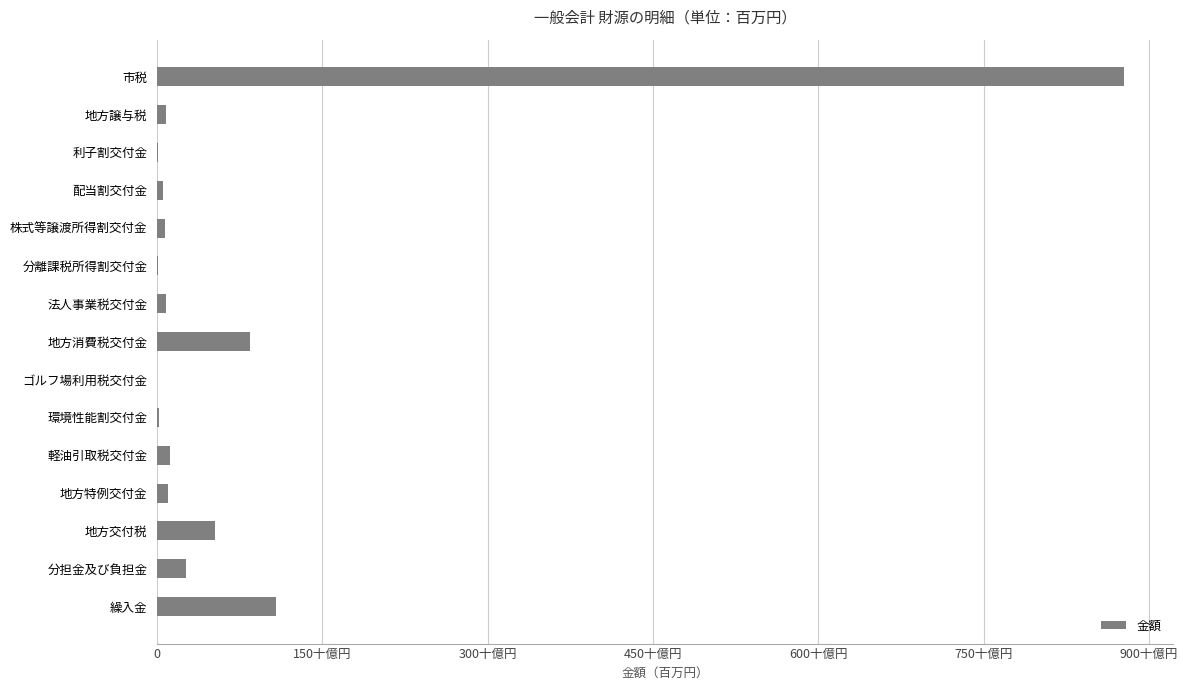

Are the bars horizontal?

Yes